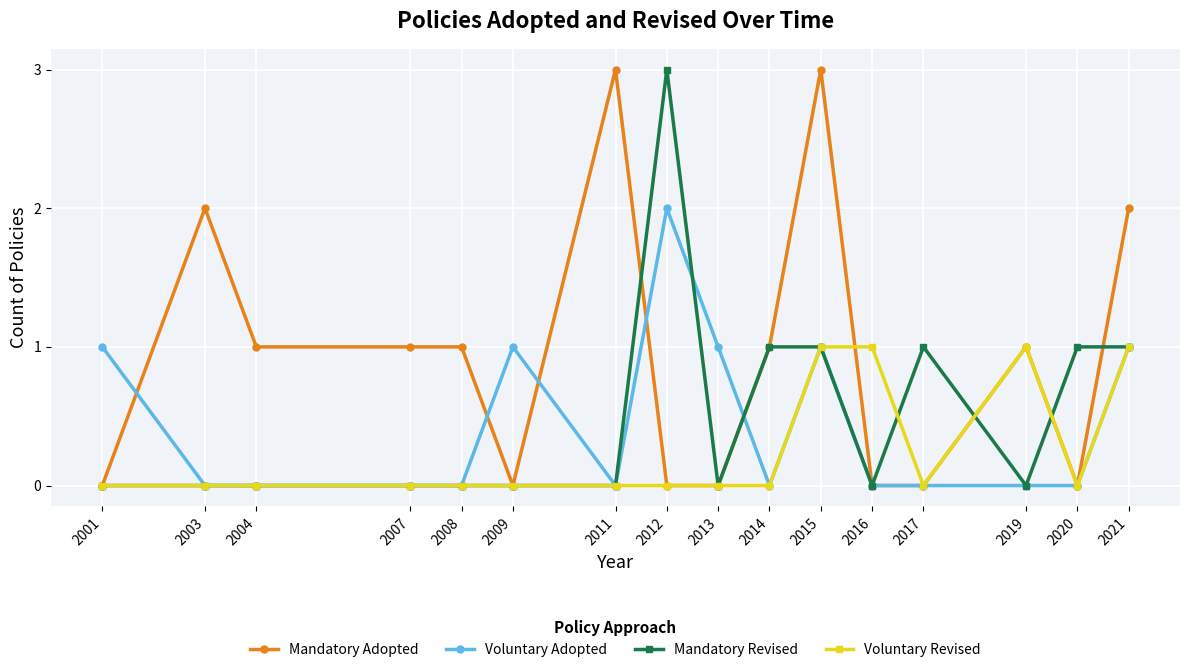

True or false: Voluntary Adopted has more than 1 interior local peaks.

True